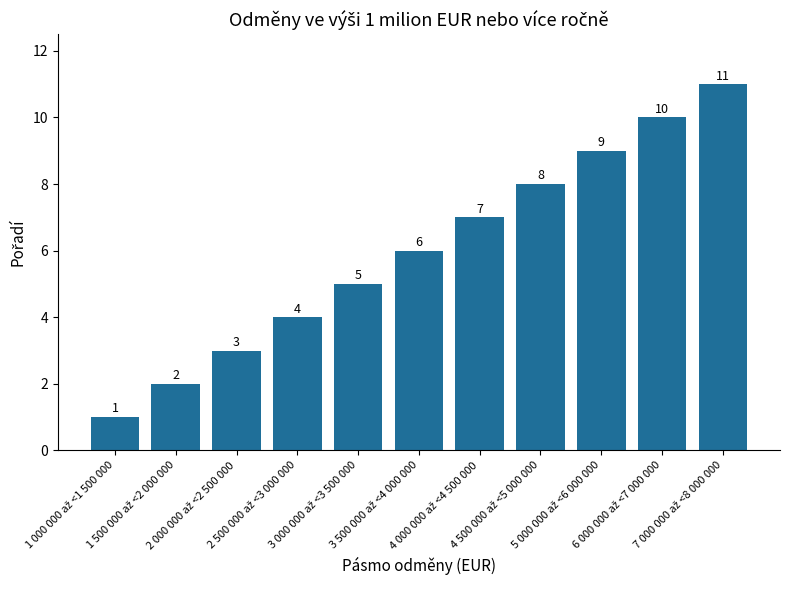

How many bars are there in total?

11